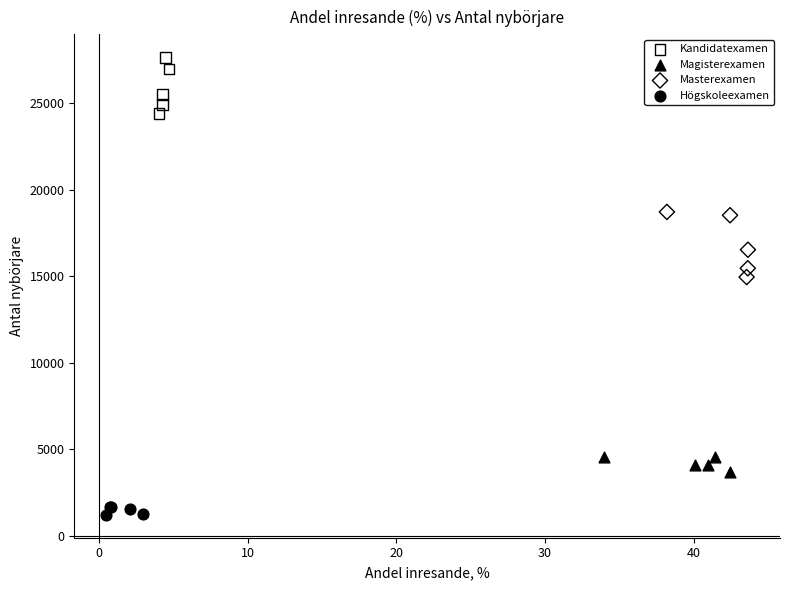

Which series has the largest Y range (max minus min)?

Masterexamen